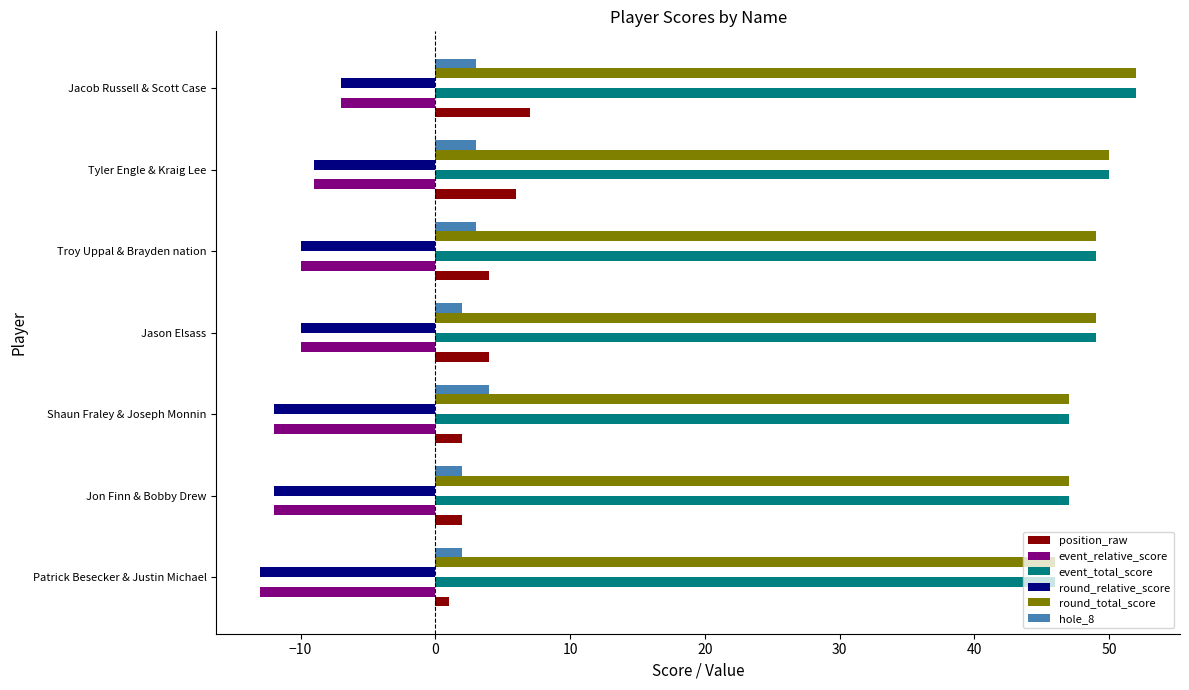

The position_raw series shows 2 at Shaun Fraley & Joseph Monnin. True or false?

True